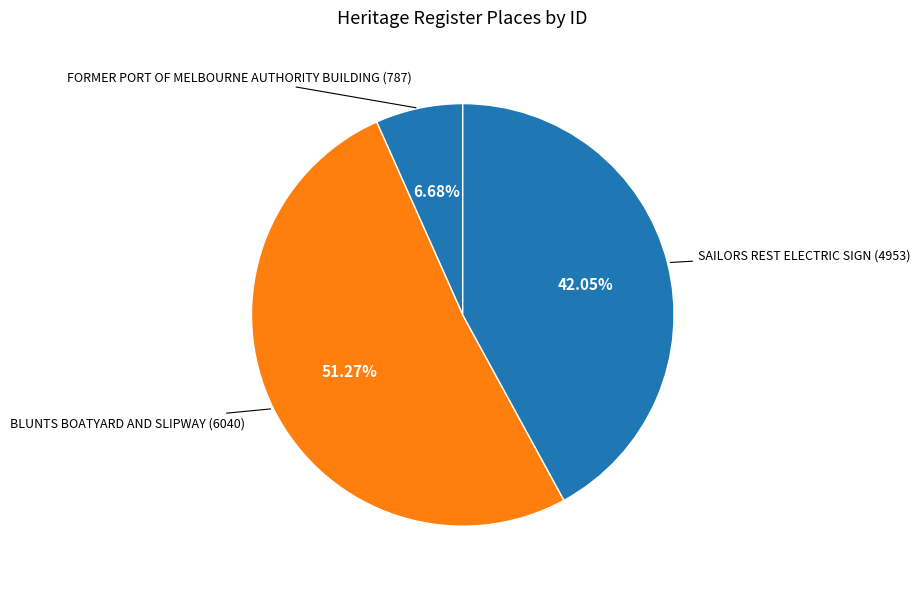

Is there a majority slice in this chart?

Yes